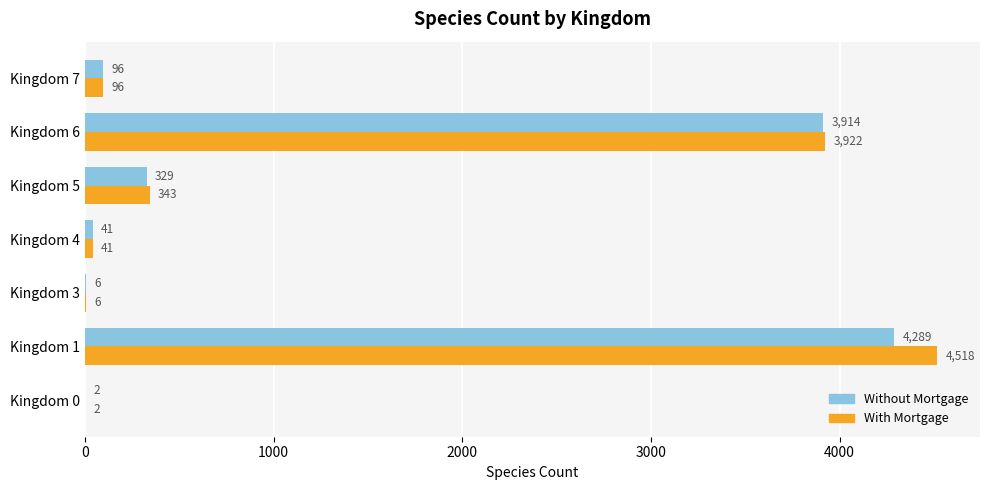

What is the sum of the Without Mortgage values at Kingdom 1 and Kingdom 0?

4291